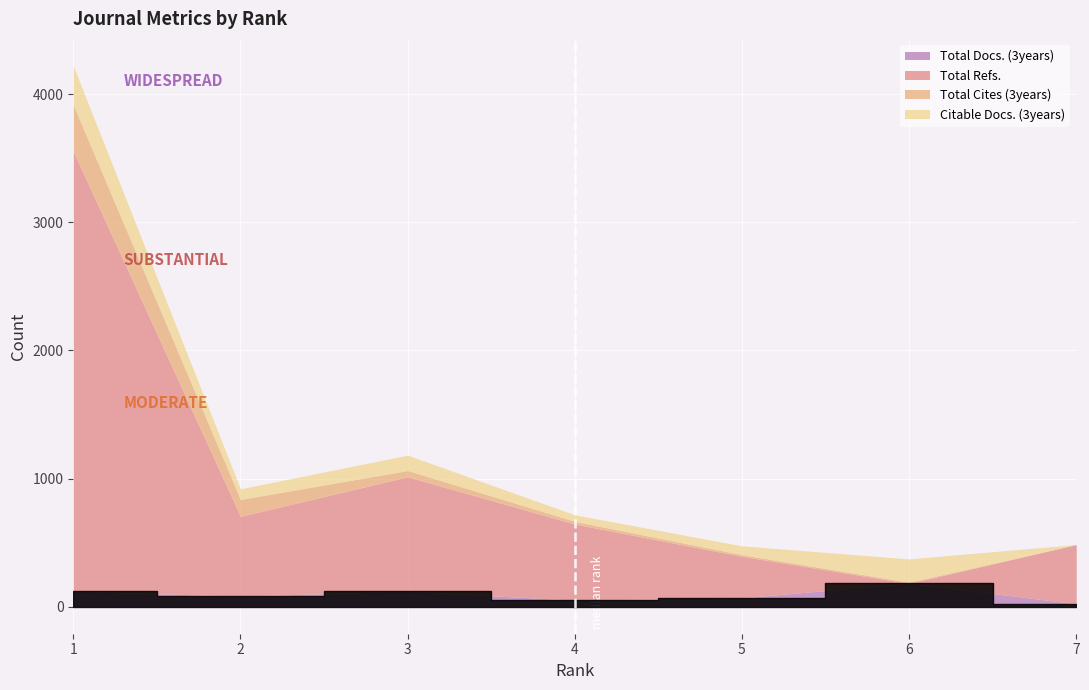

True or false: Total Refs. has a value of 154 at 5.

False